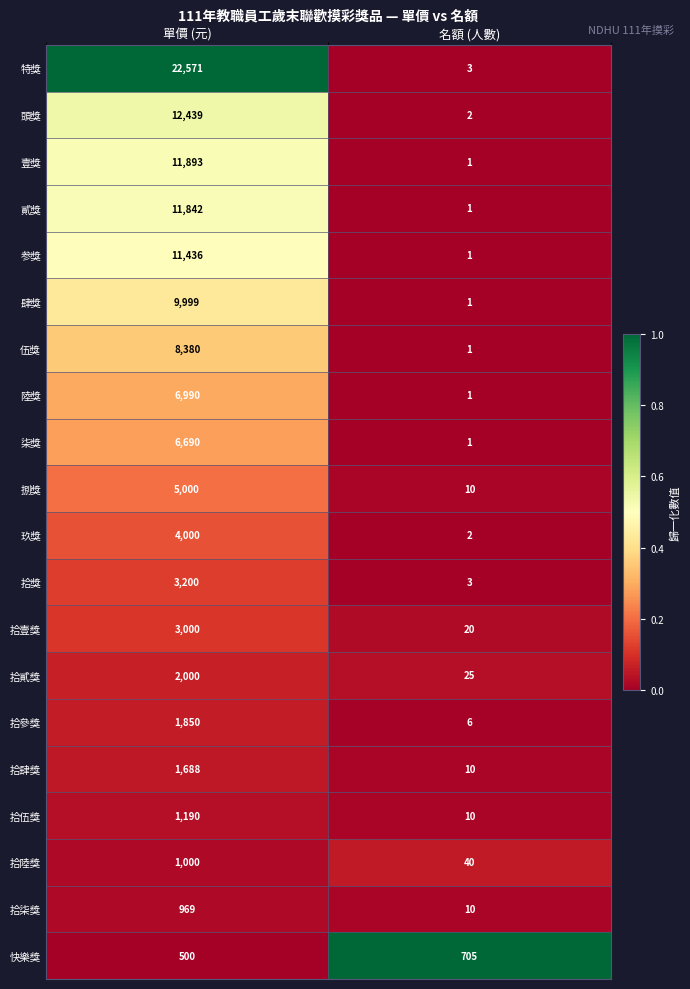

Read the 拾伍獎 value at 單價 (元), to the nearest 50.

1200